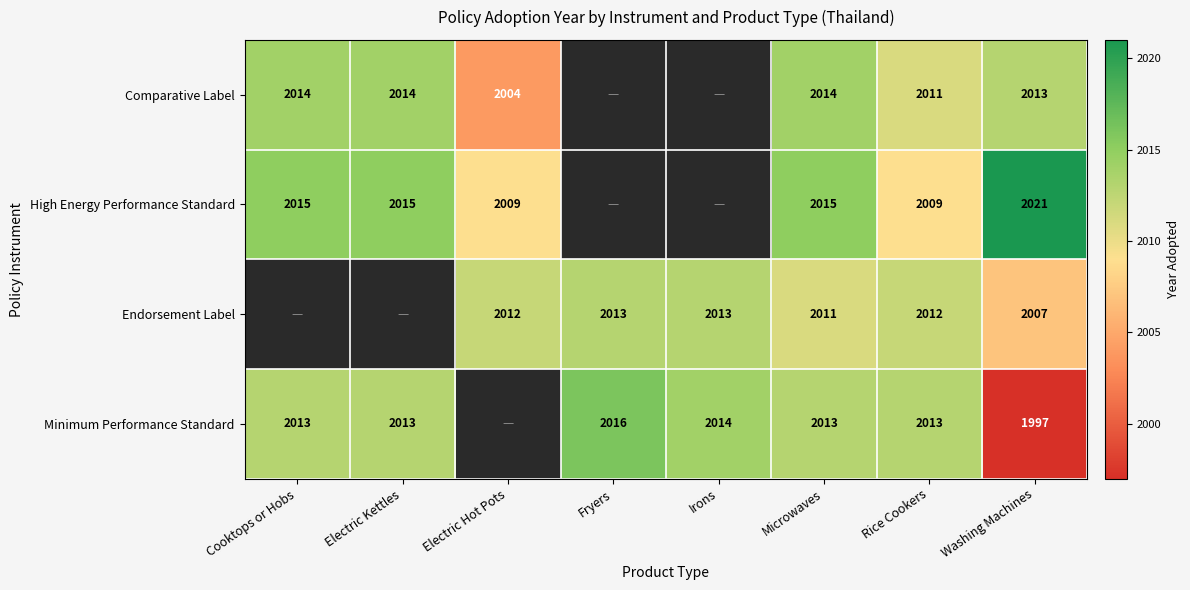

Rank the series at Washing Machines from lowest to highest value.

Minimum Performance Standard, Endorsement Label, Comparative Label, High Energy Performance Standard